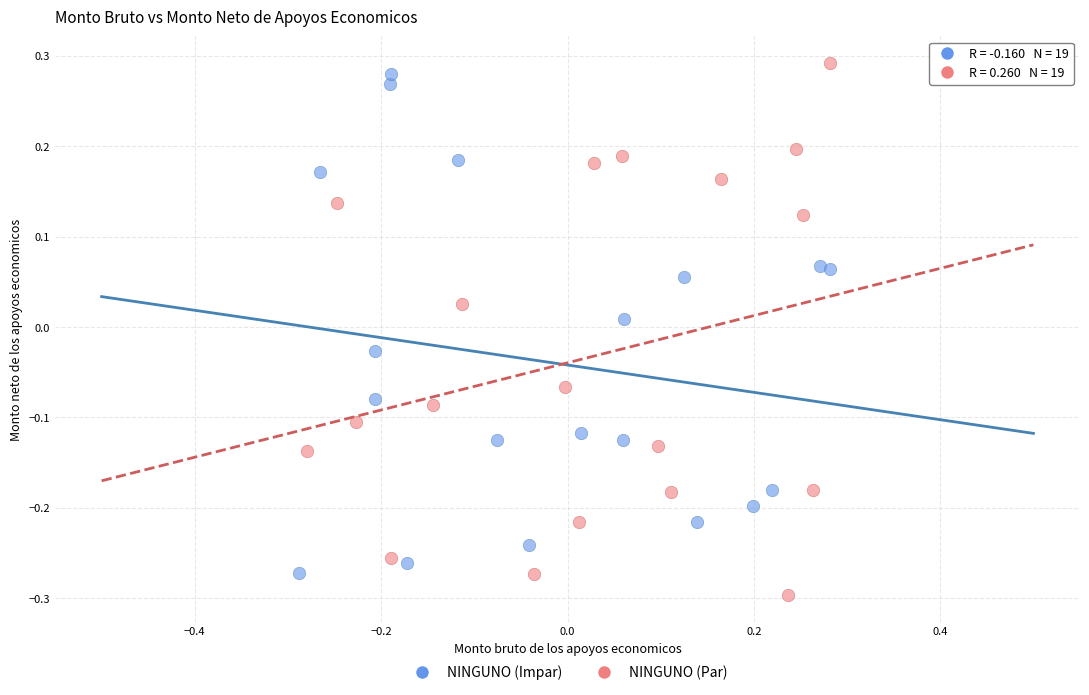

What are all the series names shown in the legend?

NINGUNO (Impar), NINGUNO (Par)